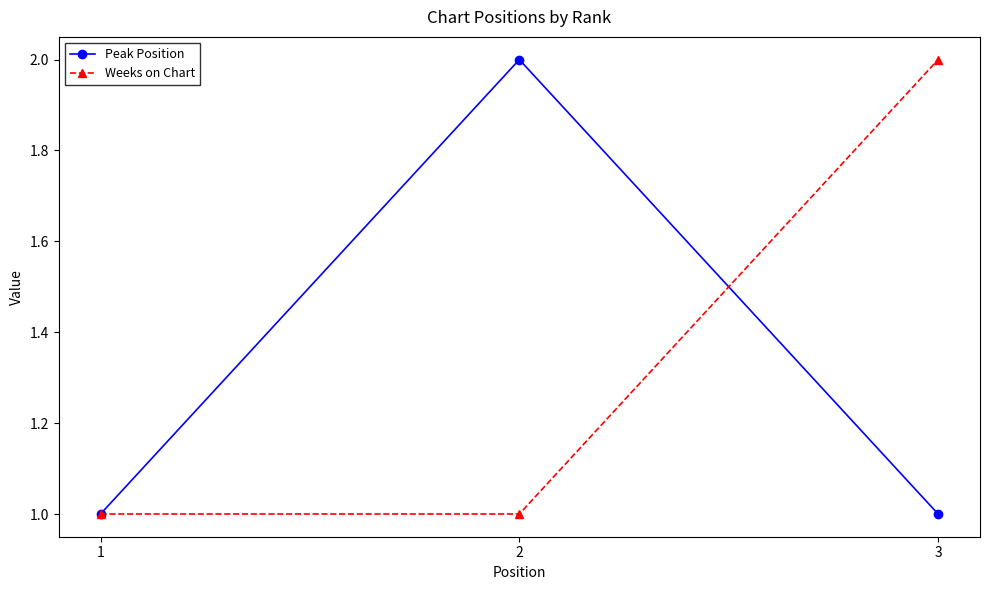

What is the value of the Peak Position point at the 1st from the left?

1